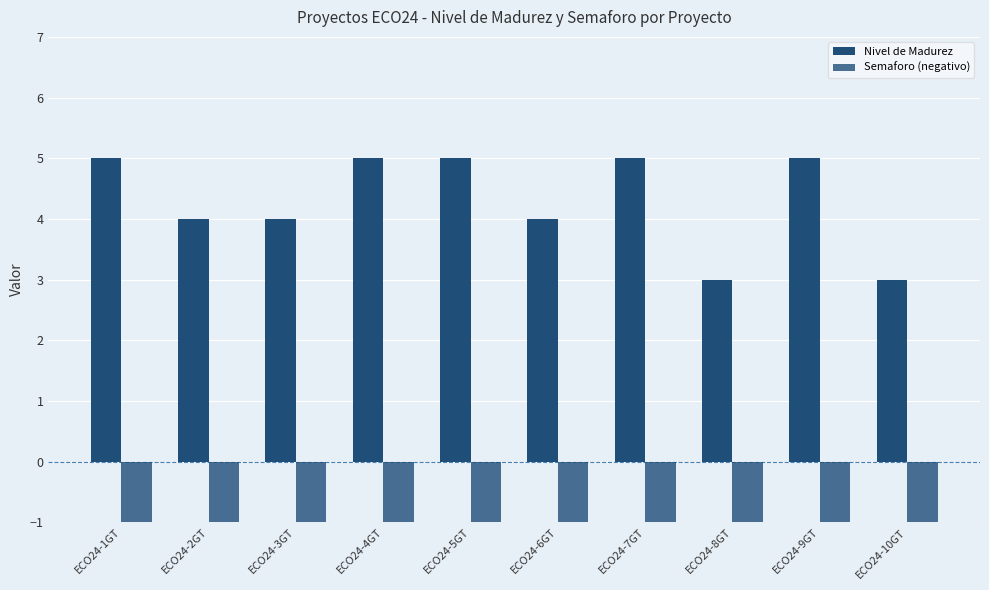

What position from the right is ECO24-2GT?

9